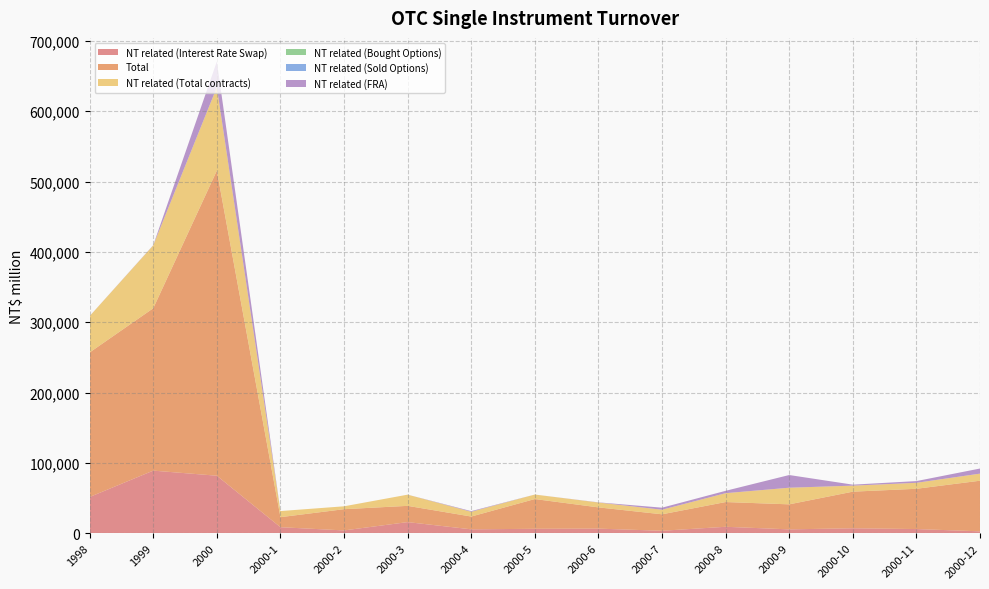

Reading left to right, extract all data points from this chart.

NT related (Interest Rate Swap): 51618	89098	81872	8665	4104	15921	5652	6408	6650	3600	9268	5600	7150	6040	2814
Total: 205487	230825	433689	14289	30178	23111	18182	42293	30205	23421	35167	35574	52059	57252	71958
NT related (Total contracts): 51689	89398	118534	8665	4104	15921	6671	6408	6900	6500	12618	23643	8550	8490	10064
NT related (Bought Options): 0	0	100	0	0	0	100	0	0	0	0	0	0	0	0
NT related (Sold Options): 0	0	0	0	0	0	0	0	0	0	0	0	0	0	0
NT related (FRA): 71	300	36562	0	0	0	919	0	250	2900	3350	18043	1400	2450	7250